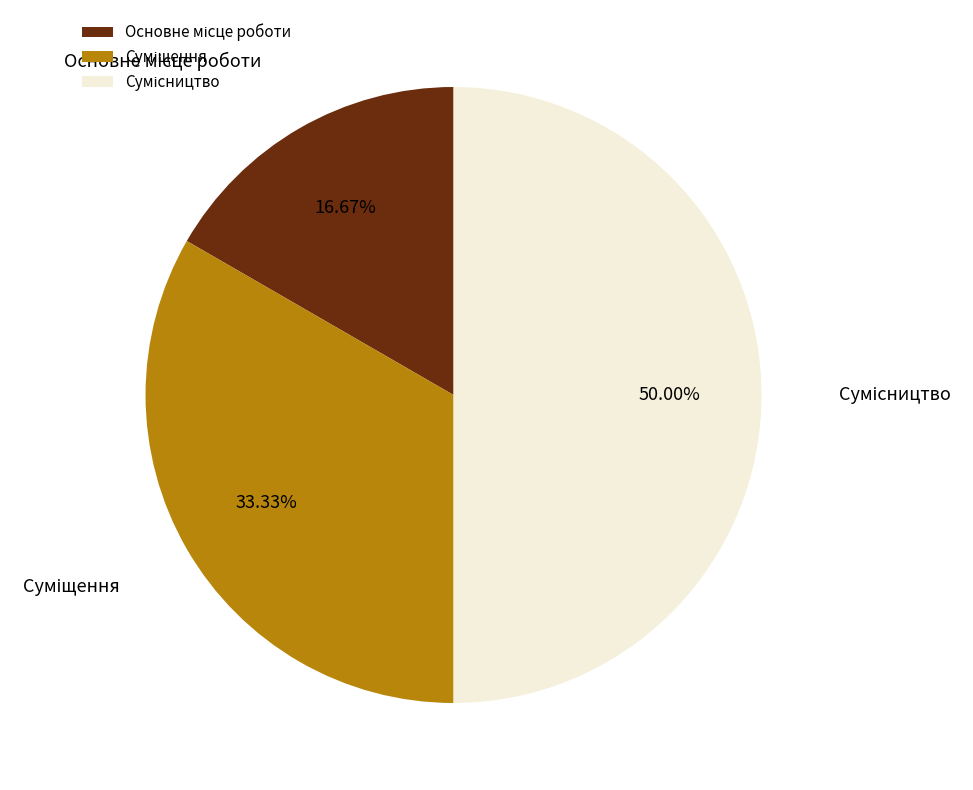

What percentage is the Суміщення slice, to the nearest percent?

33%